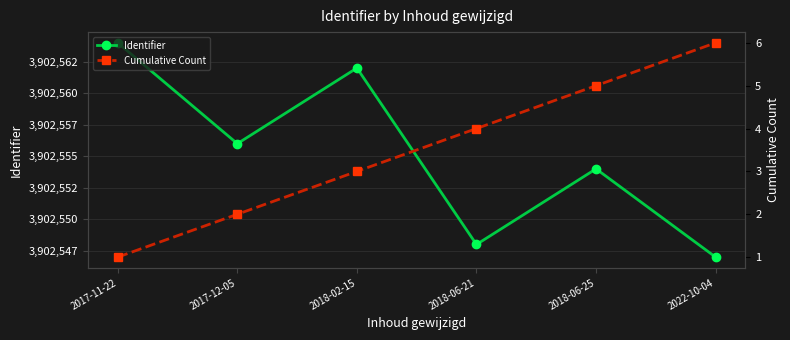

Where is Cumulative Count nearest to the value 3?

2018-02-15